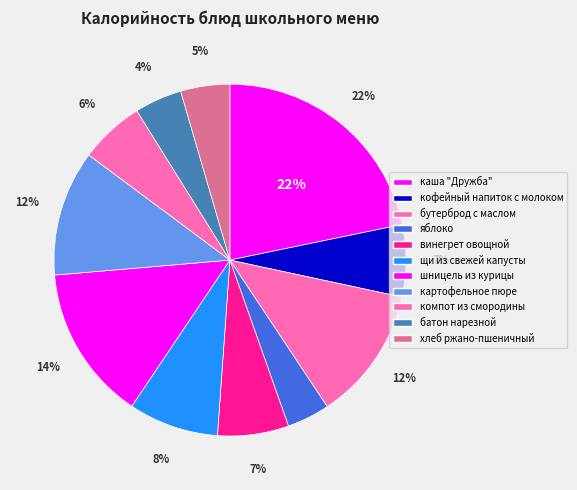

What is the smallest slice in the pie chart?

яблоко